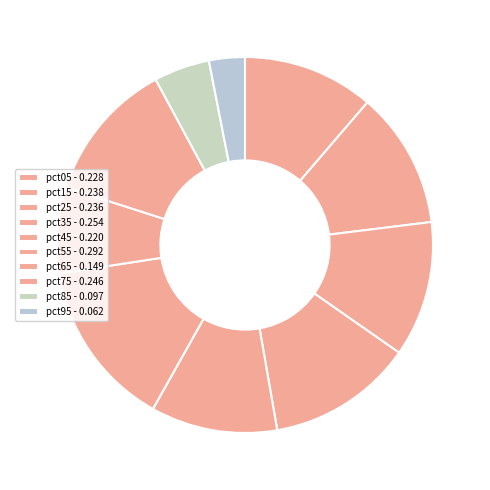

To the nearest percent, what percentage of the pie is pct45?

11%